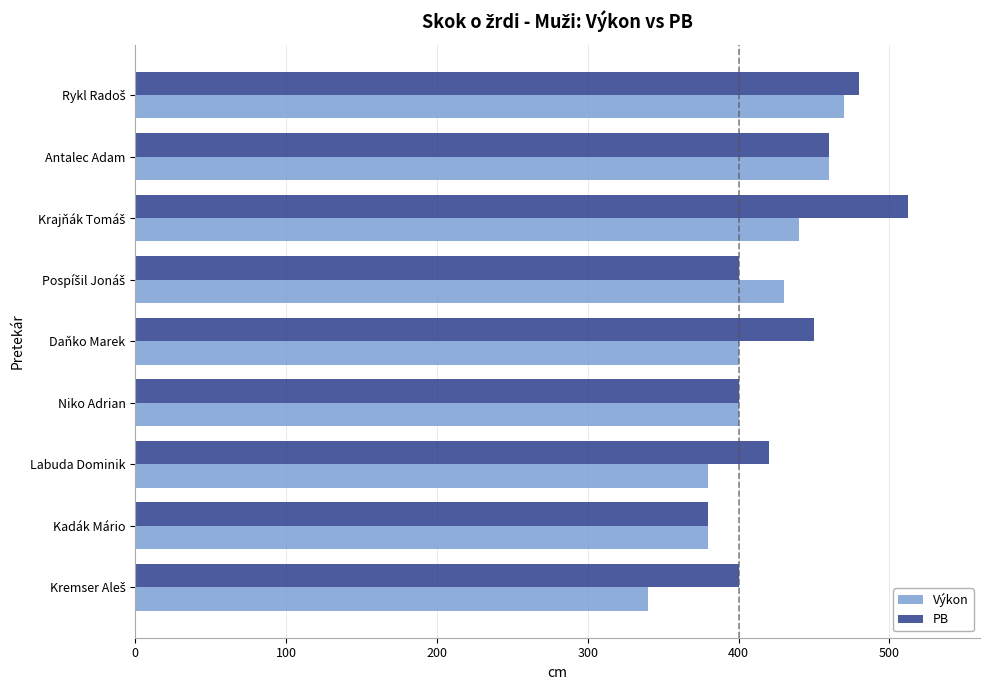

Count the number of data series in this chart.

2